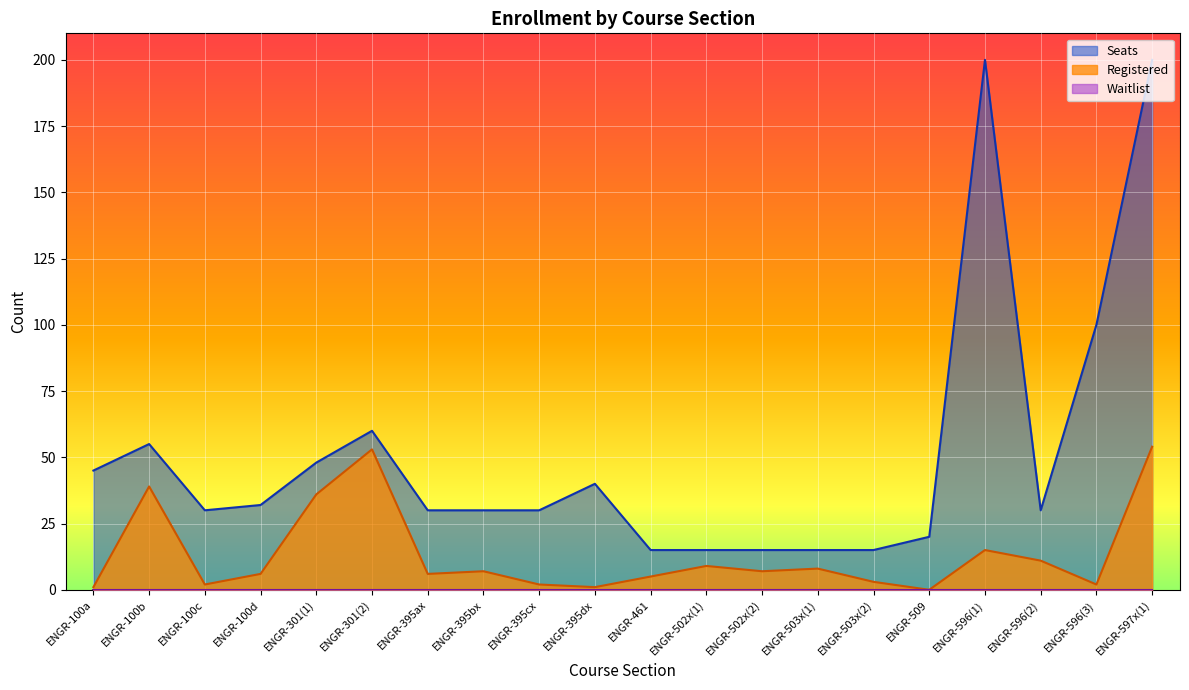

How many distinct data groups are displayed?

3